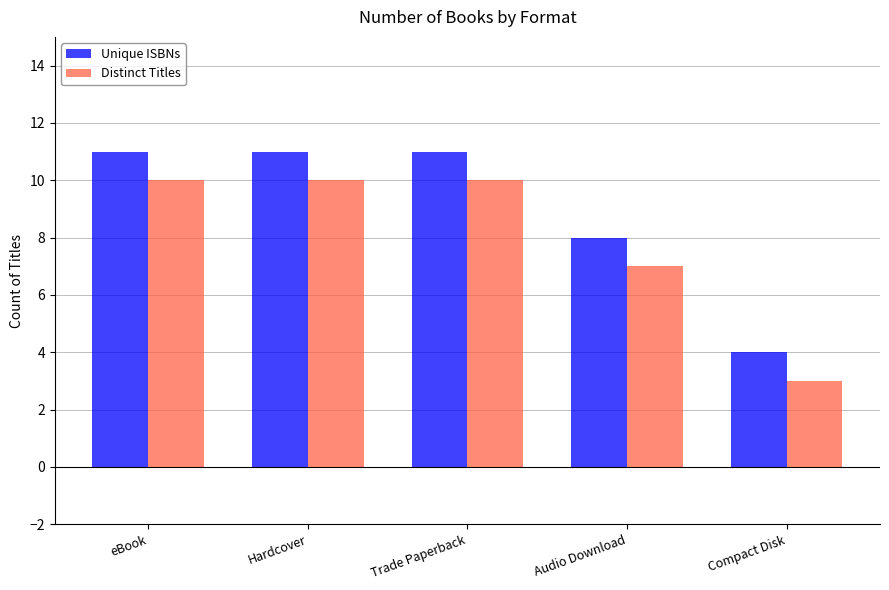

What is the lowest value of the Unique ISBNs series?

4